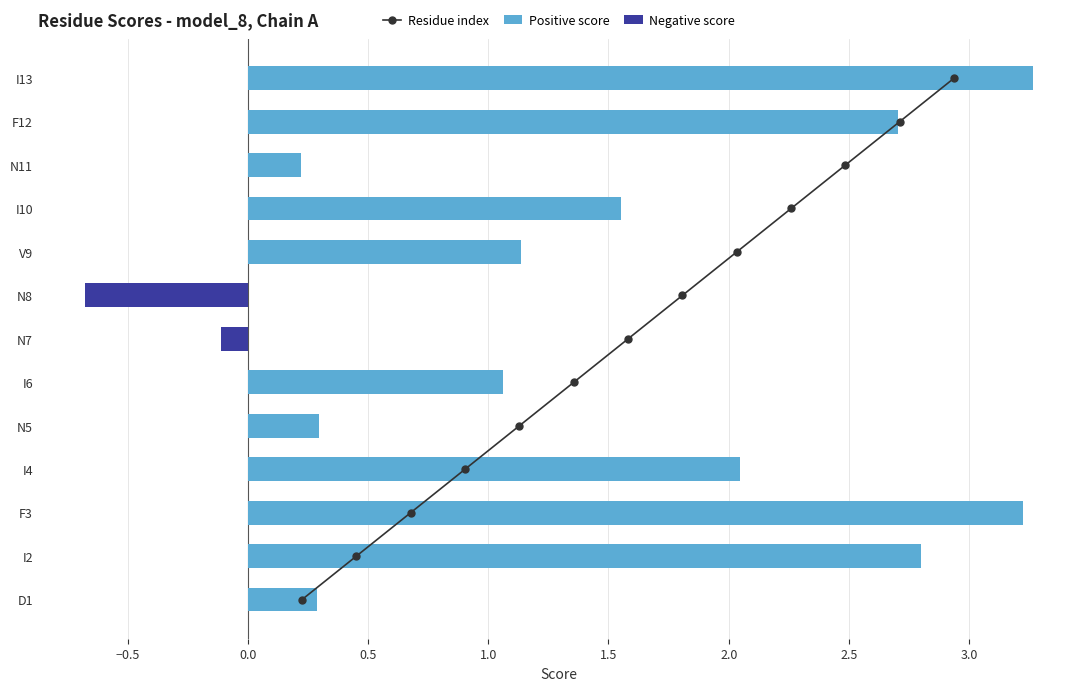

Which series has the largest total across all categories?

Residue index